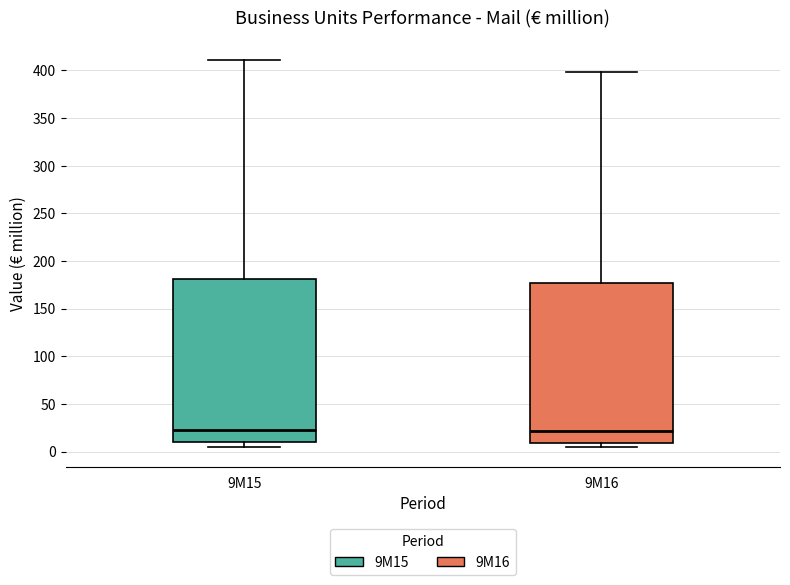

Reading left to right, transcribe this box plot: for each box, give where its median line is, the range the box spans, and where its two whiskers end, as read against the y-axis. The values are not printed on the chart, so give them approximately, as read against the axis.

9M15: median 25, box 10 to 180, whiskers 5 to 410
9M16: median 20, box 10 to 175, whiskers 5 to 400